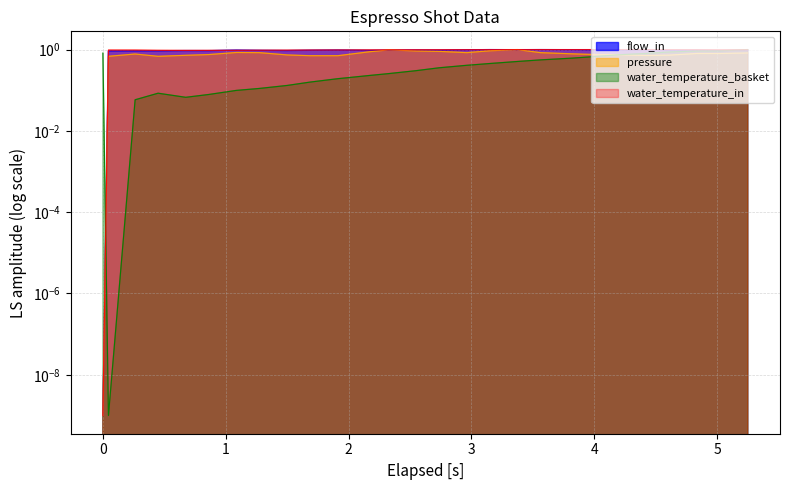

Between which two adjacent categories do water_temperature_in and flow_in first intersect?

4 and 5